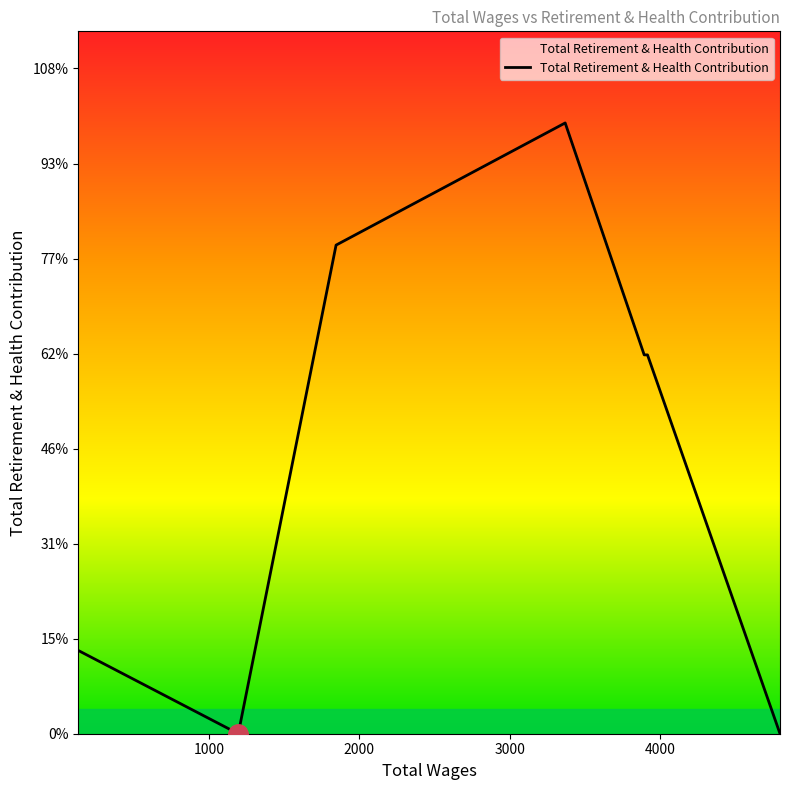

Is this an area chart (filled region under the line)?

No